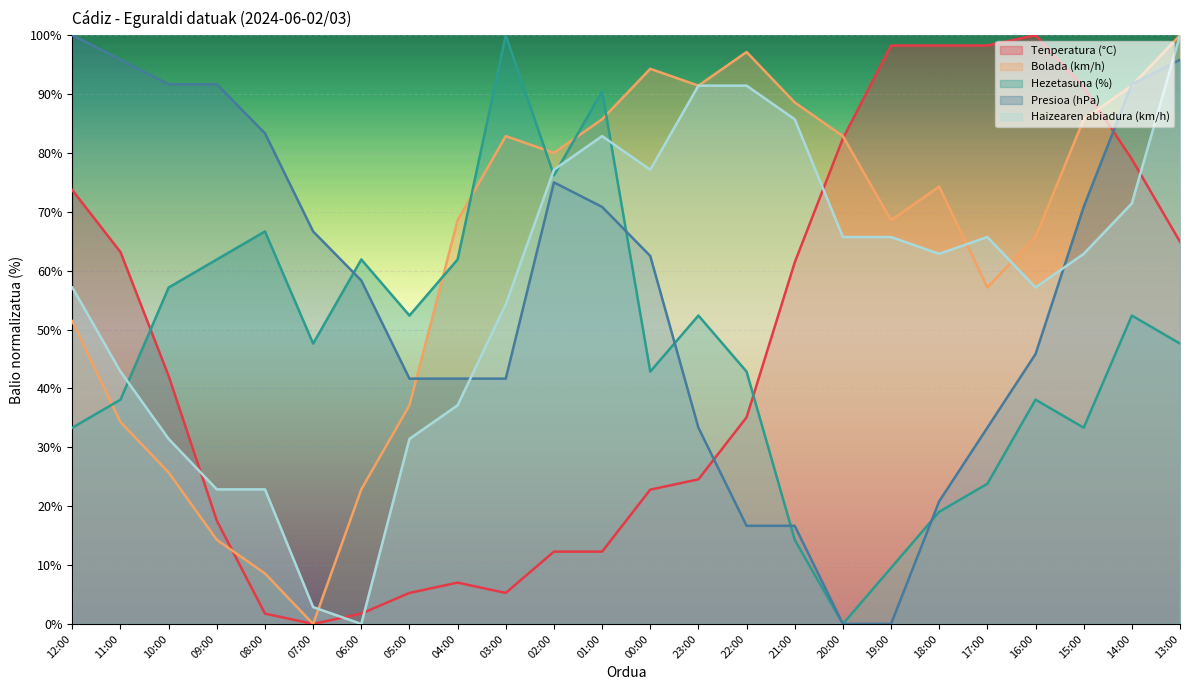

Where do Hezetasuna (%) and Haizearen abiadura (km/h) first cross each other?

11:00 and 10:00